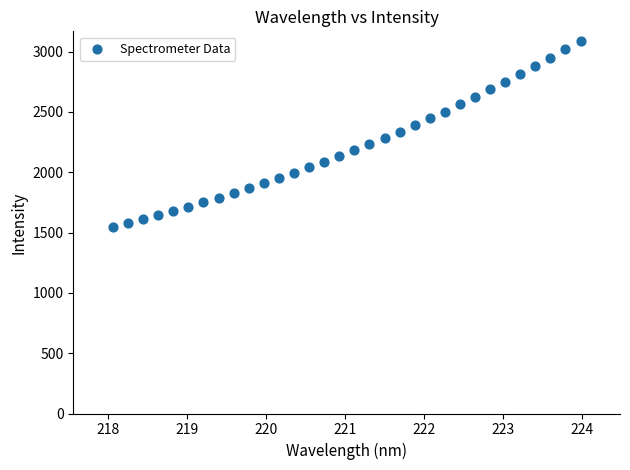

What is the range of Y values (max minus min)?

1541.5